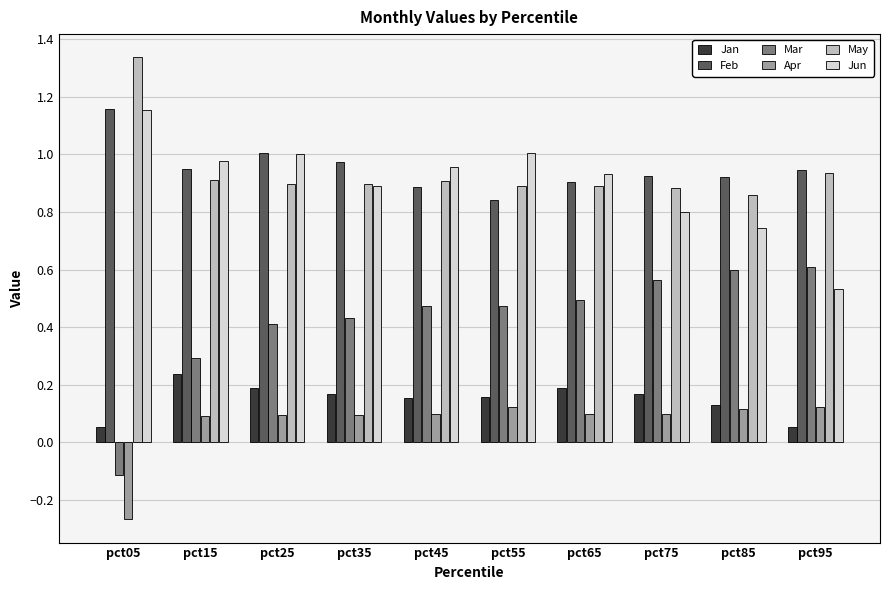

What is the sum of the Jun values at pct15 and pct85?

1.7